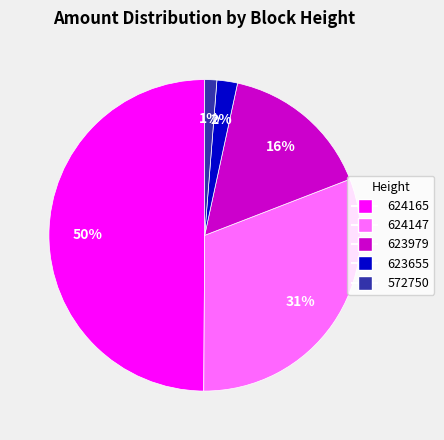

Between 623979 and 624165, which is larger?

624165